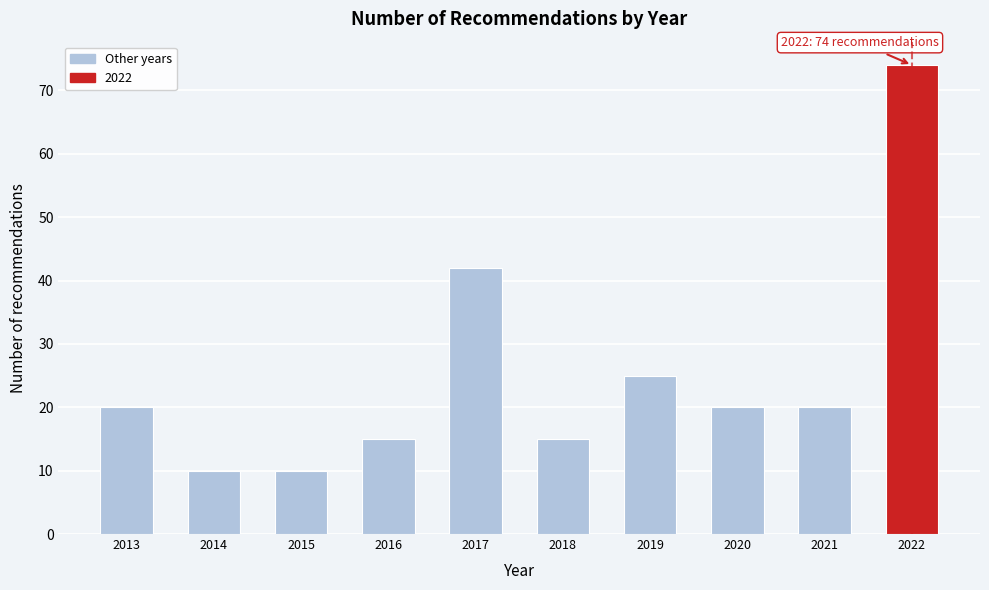

Reading right to left, extract all data points from this chart.

74	20	20	25	15	42	15	10	10	20